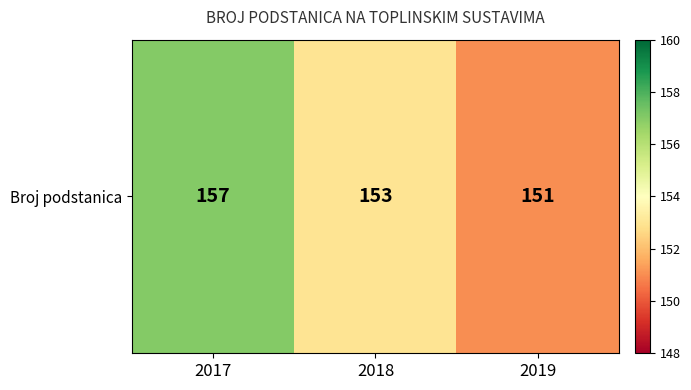

Read the value at 2018.

153